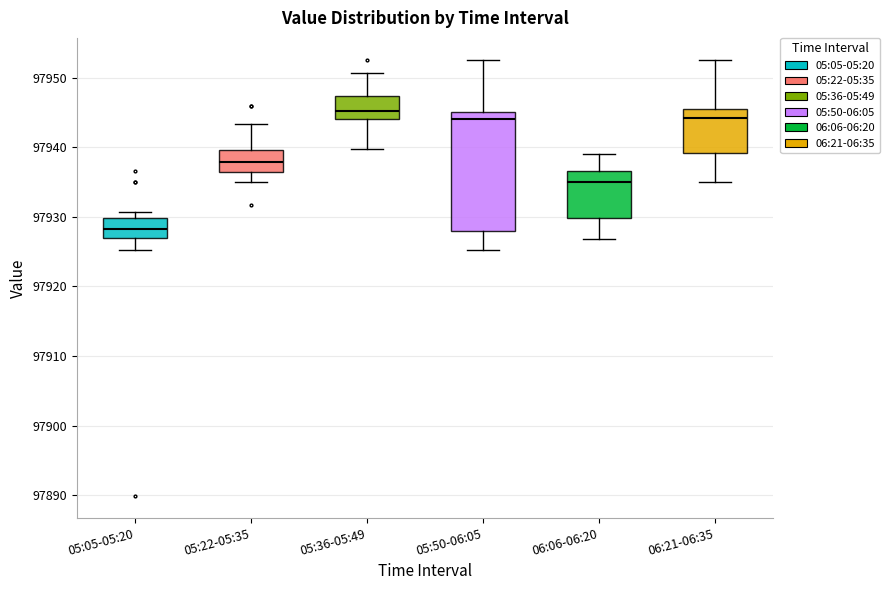

Where is the upper edge of the box for 06:21-06:35 on the y-axis? The values are not printed on the chart, so give them approximately, as read against the axis.

97945